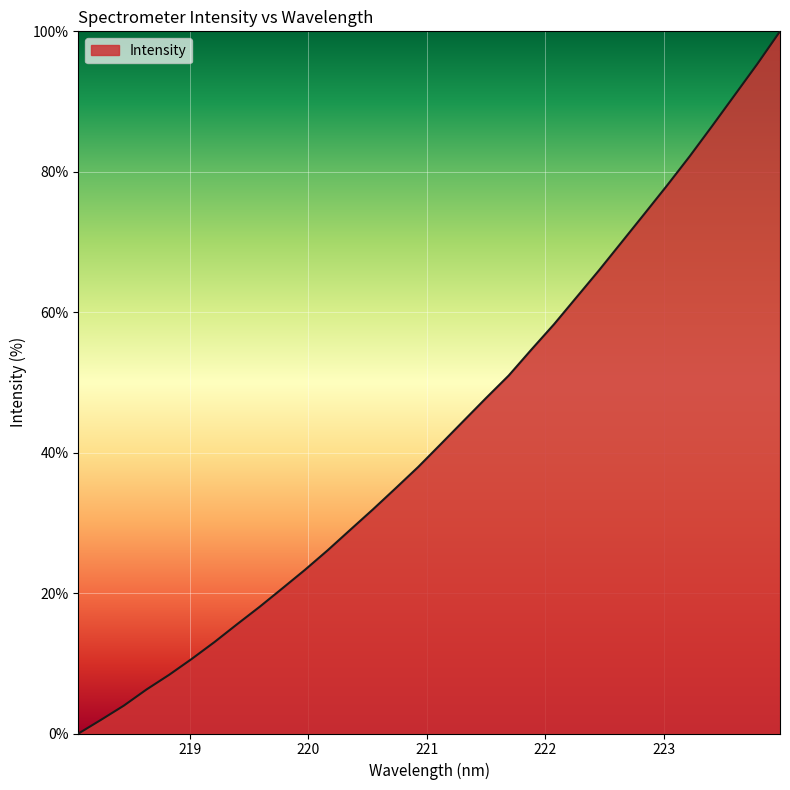

What is the difference between the maximum and minimum values?

100.0